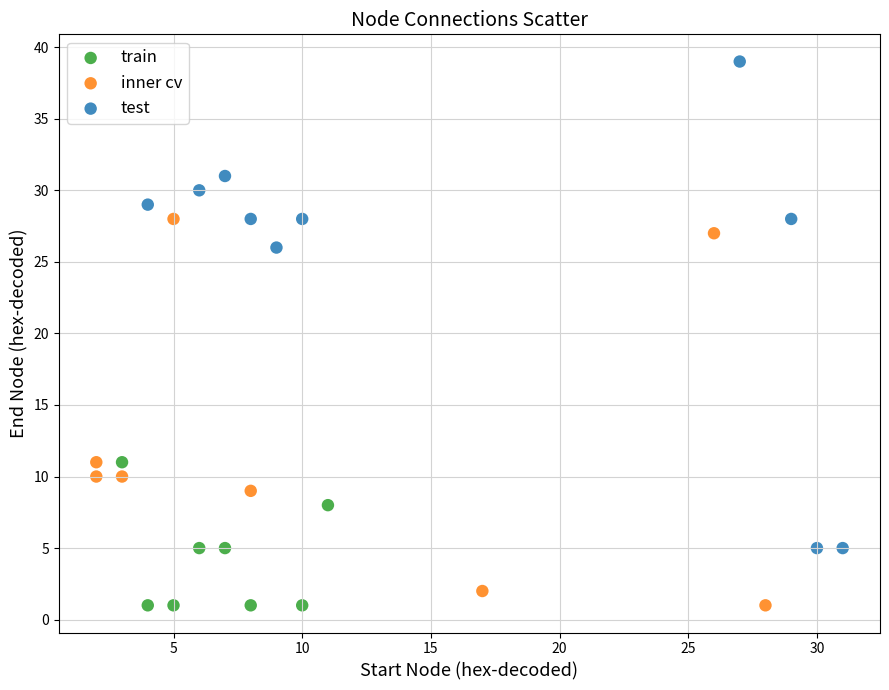

Which series reaches the maximum Y coordinate?

test